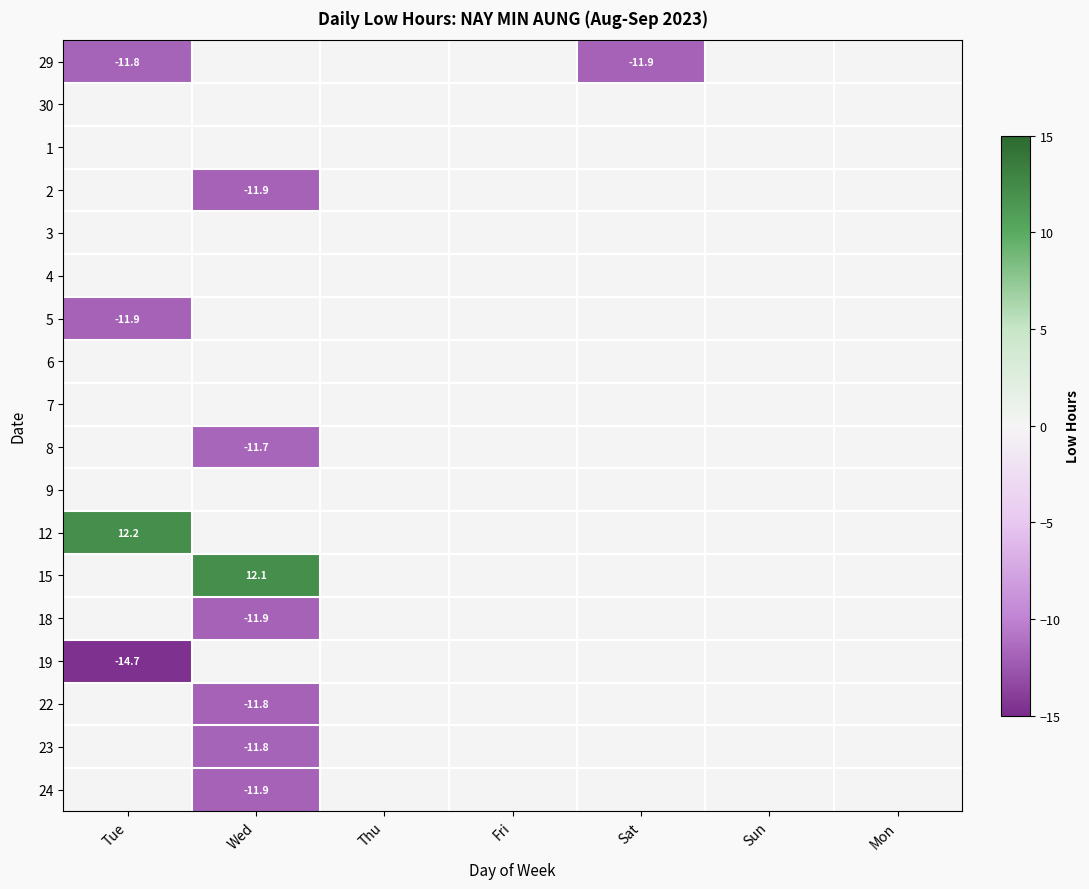

The value of 5 at Tue is -11.9. True or false?

True